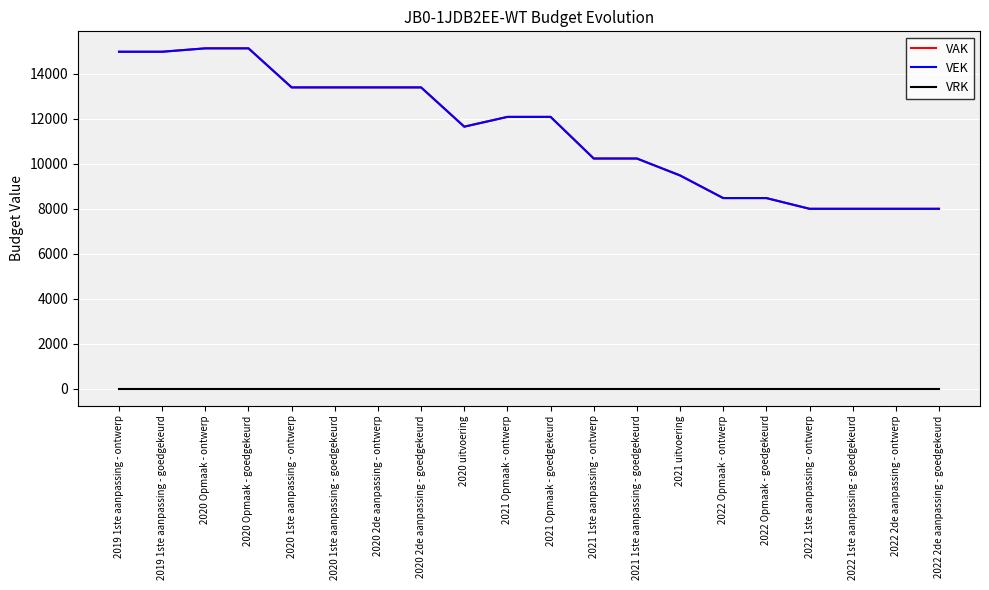

Is this an area chart (filled region under the line)?

No